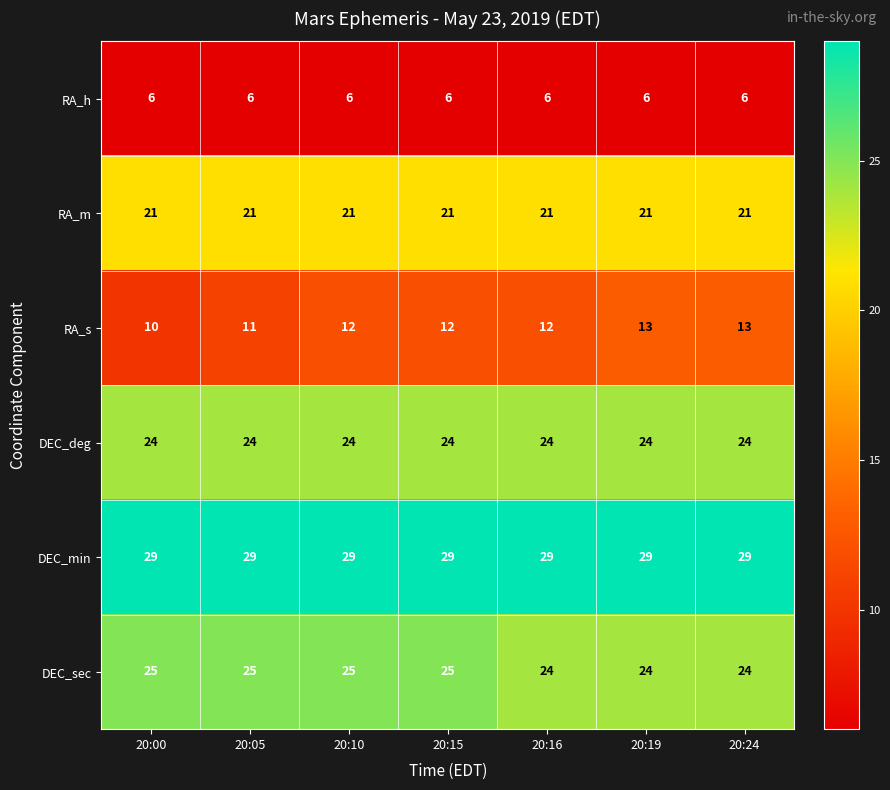

Is it true that DEC_sec equals 24 at 20:16?

True